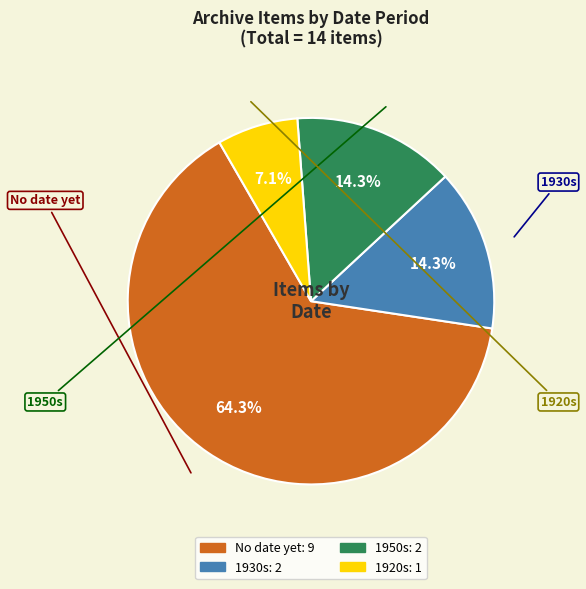

How many slices are in this pie chart?

4